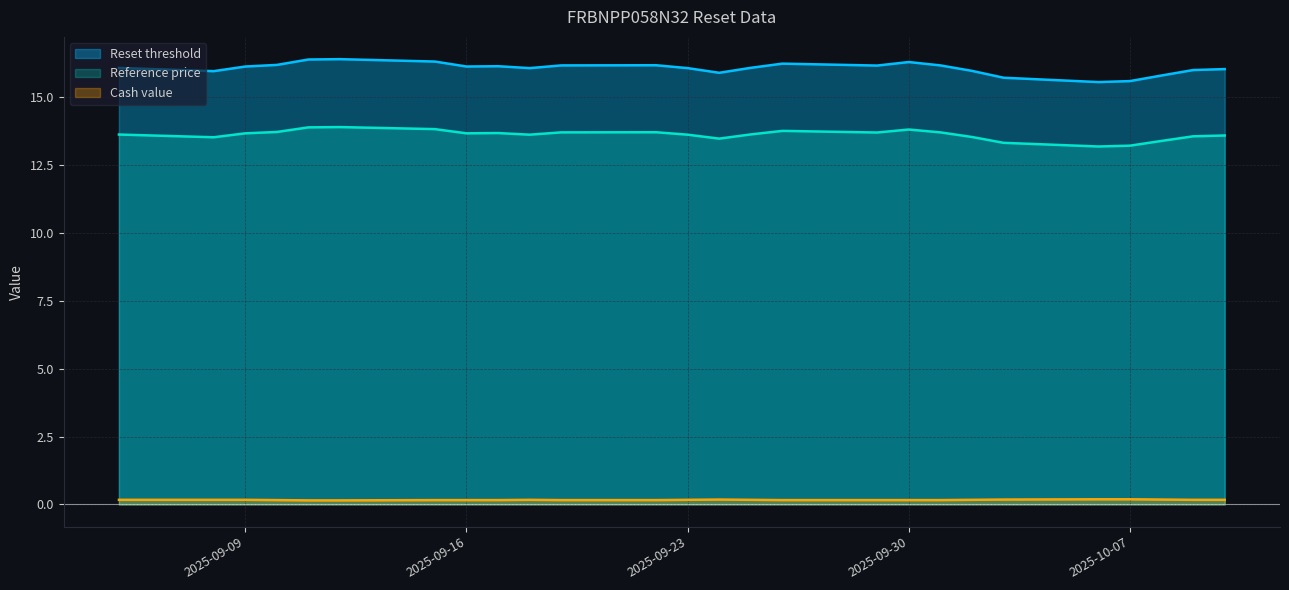

What is the value of the Cash value point at the 20th from the left?

0.2